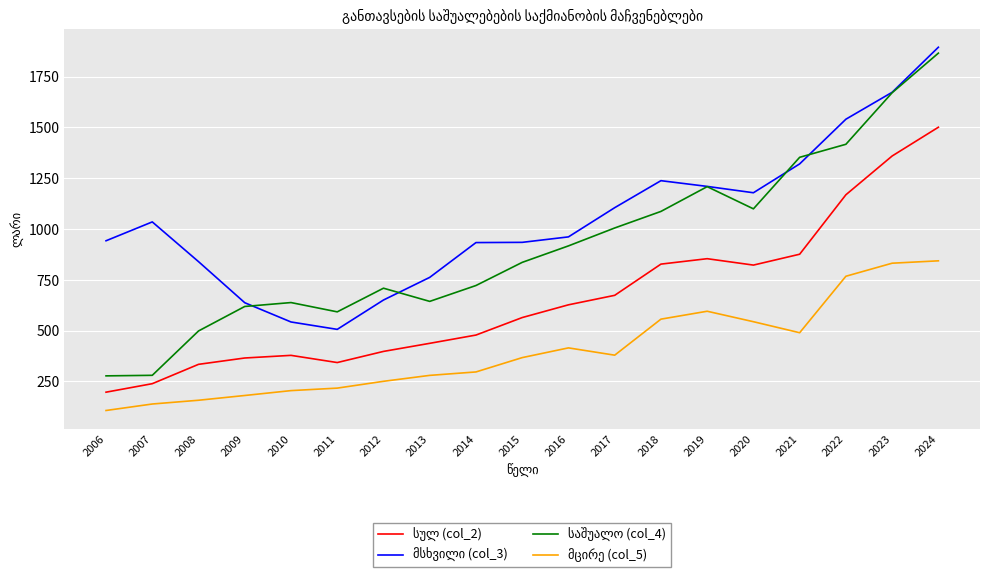

What is the minimum value shown in the chart?

106.6